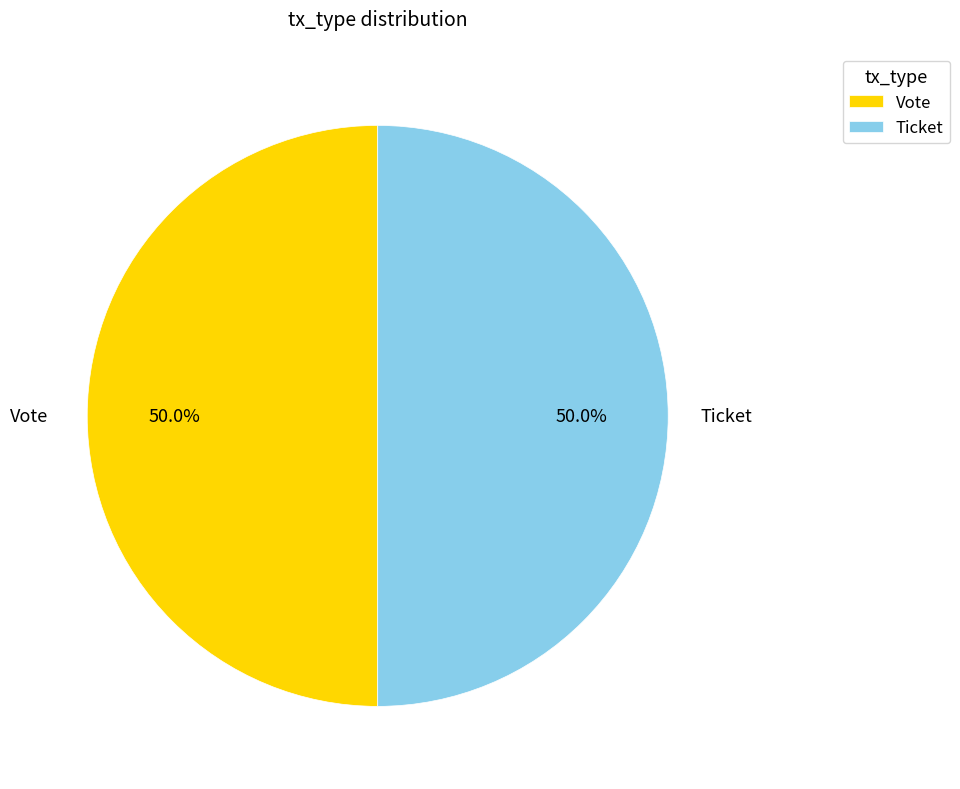

Is the sum of Ticket and Vote greater than half?

Yes